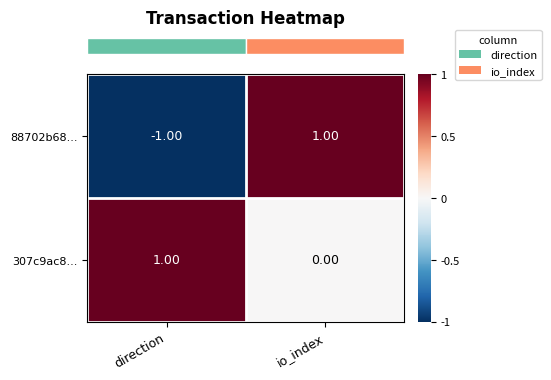

Where is 88702b68... nearest to the value 0?

direction